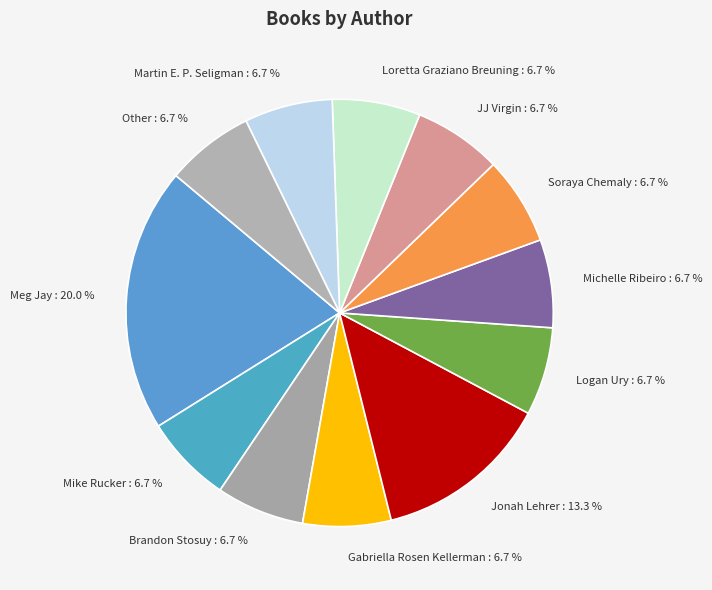

What portion of the pie excludes Gabriella Rosen Kellerman?

93.3%